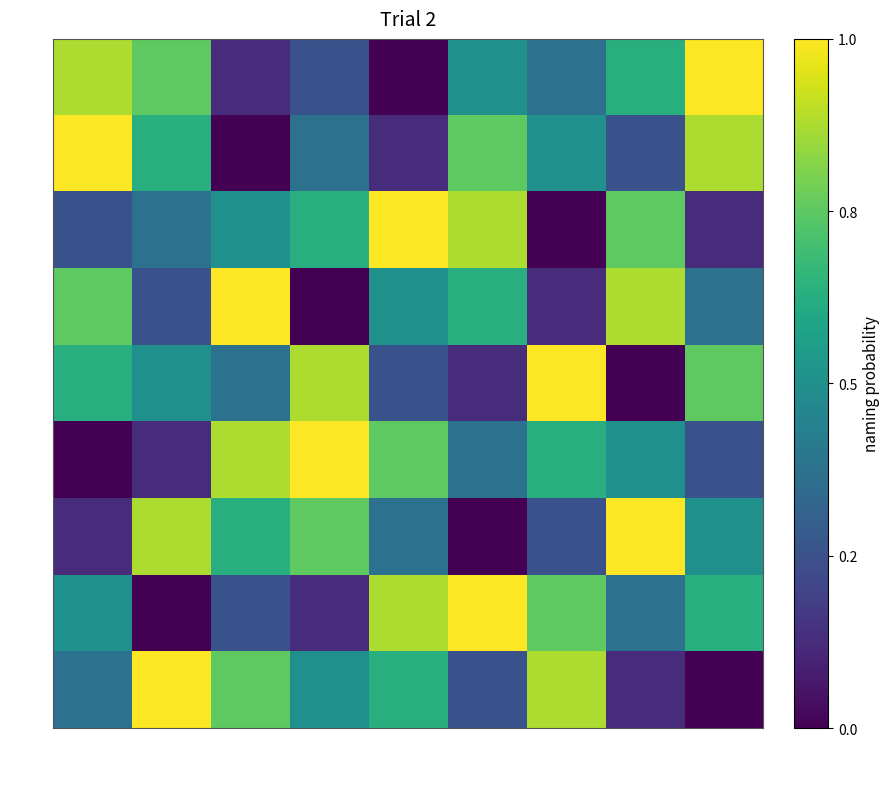

Reading left to right, list all the values displayed in this chart.

1: 1=8	2=7	3=2	4=3	5=1	6=5	7=4	8=6	9=9
2: 1=9	2=6	3=1	4=4	5=2	6=7	7=5	8=3	9=8
3: 1=3	2=4	3=5	4=6	5=9	6=8	7=1	8=7	9=2
4: 1=7	2=3	3=9	4=1	5=5	6=6	7=2	8=8	9=4
5: 1=6	2=5	3=4	4=8	5=3	6=2	7=9	8=1	9=7
6: 1=1	2=2	3=8	4=9	5=7	6=4	7=6	8=5	9=3
7: 1=2	2=8	3=6	4=7	5=4	6=1	7=3	8=9	9=5
8: 1=5	2=1	3=3	4=2	5=8	6=9	7=7	8=4	9=6
9: 1=4	2=9	3=7	4=5	5=6	6=3	7=8	8=2	9=1